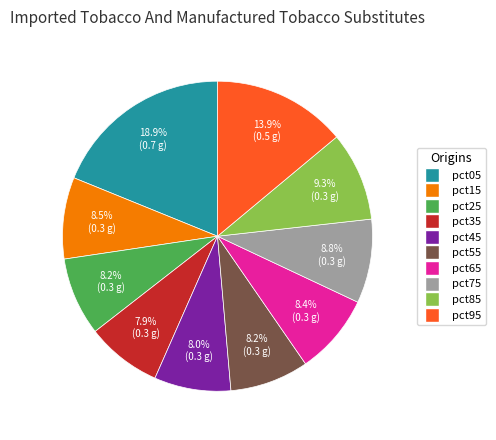

To the nearest percent, what is the average slice percentage?

10%